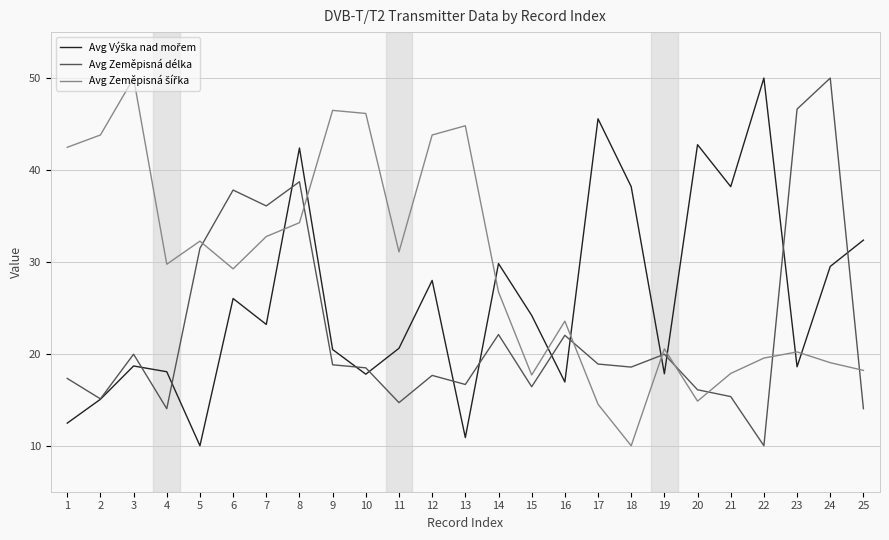

What is the spread (max minus min) of values at 1?

30.0